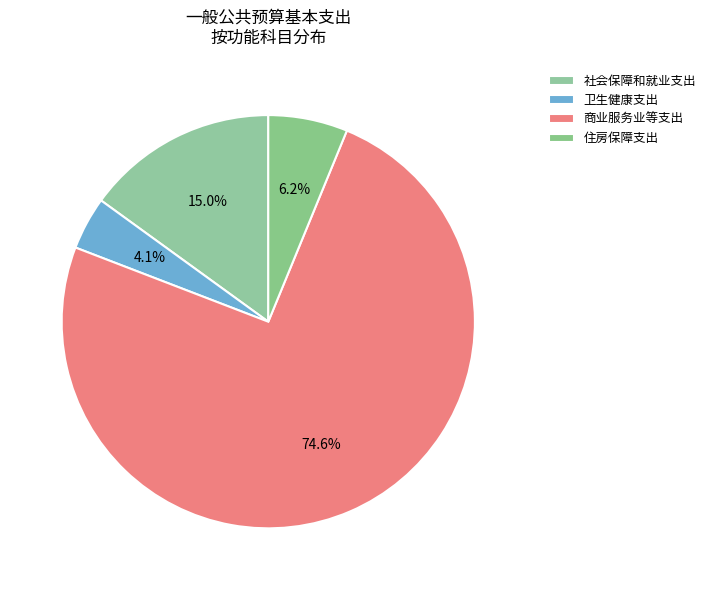

Which category has the smallest portion of the pie?

卫生健康支出